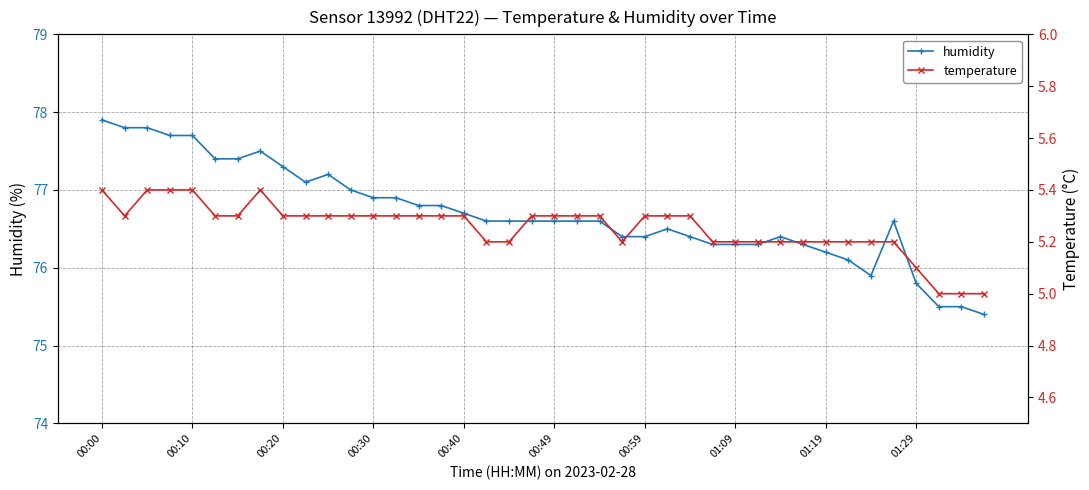

Is it true that humidity equals 76.6 at 00:49?

True